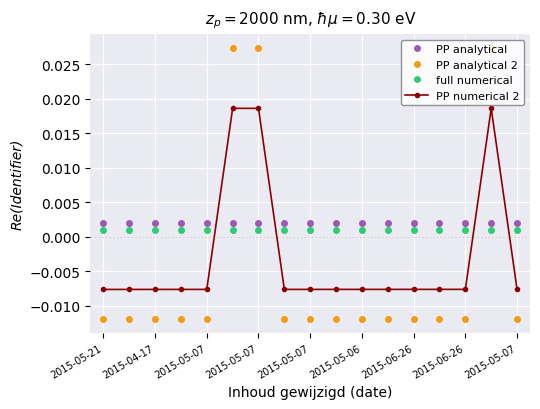

True or false: PP analytical 2 has more than 1 points higher than both neighbors.

True